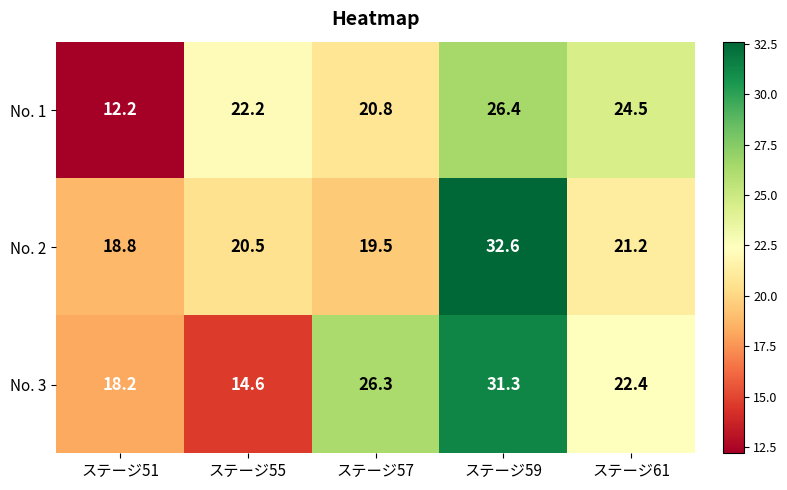

Between ステージ55 and ステージ61, which series saw the biggest shift?

No. 3